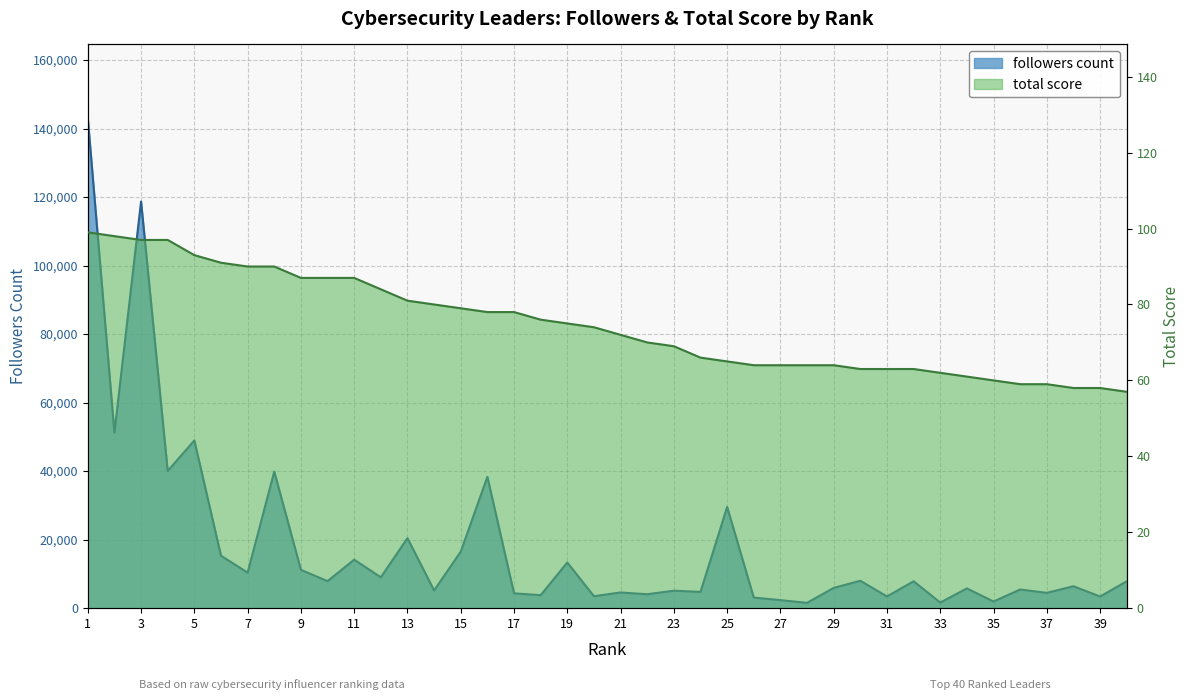

What are all the series names shown in the legend?

followers count, total score